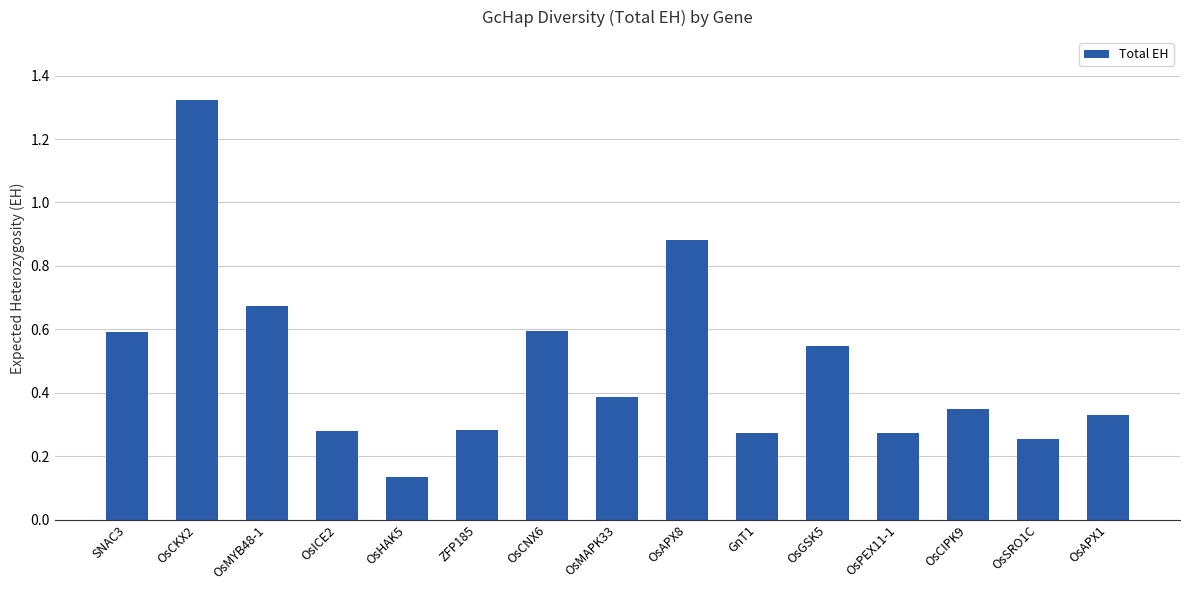

How many bars are there in total?

15